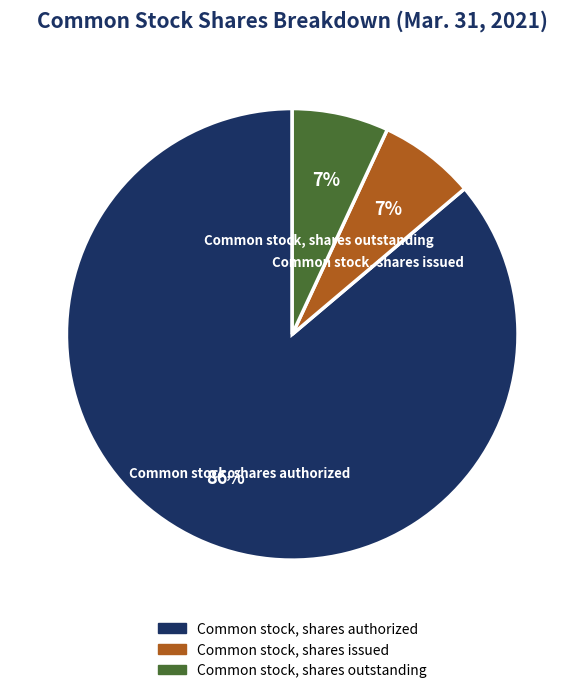

Which category accounts for the majority?

Common stock, shares authorized